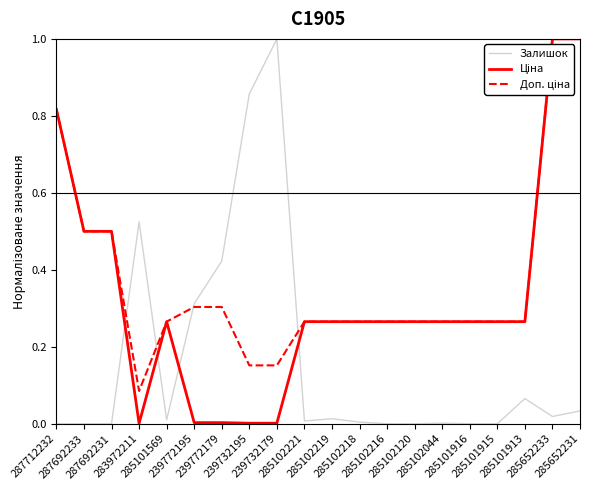

Does the chart display data point markers on the line(s)?

No